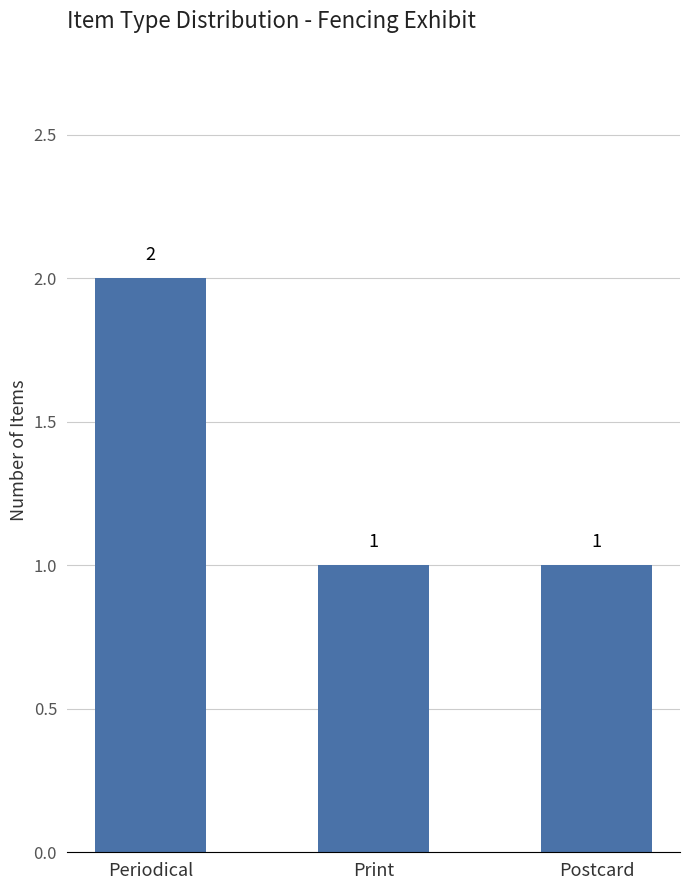

How many categories are shown in the chart?

3